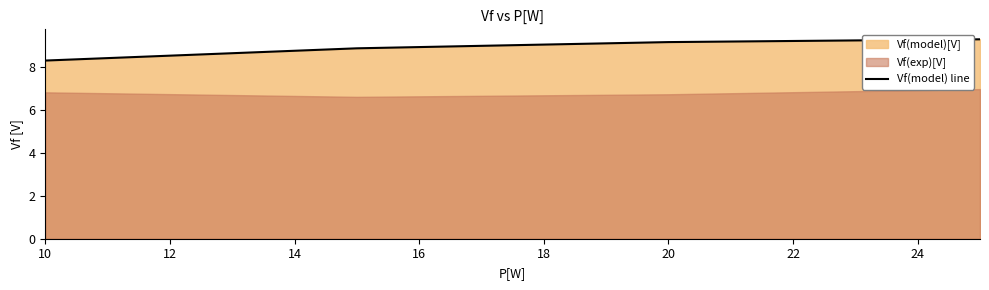

What is the maximum value for Vf(model) line?

9.3